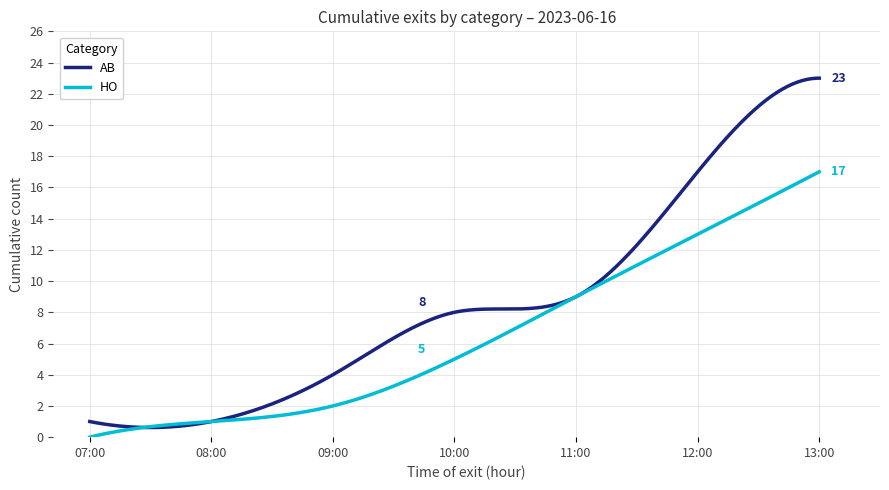

Which series has the largest total across all categories?

AB